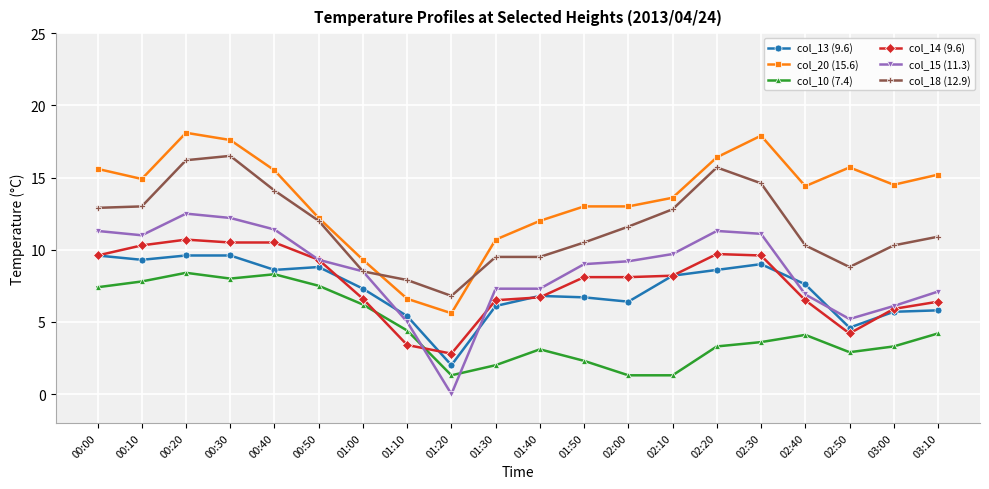

The value of col_14 (9.6) at 01:30 is 6.5. True or false?

True